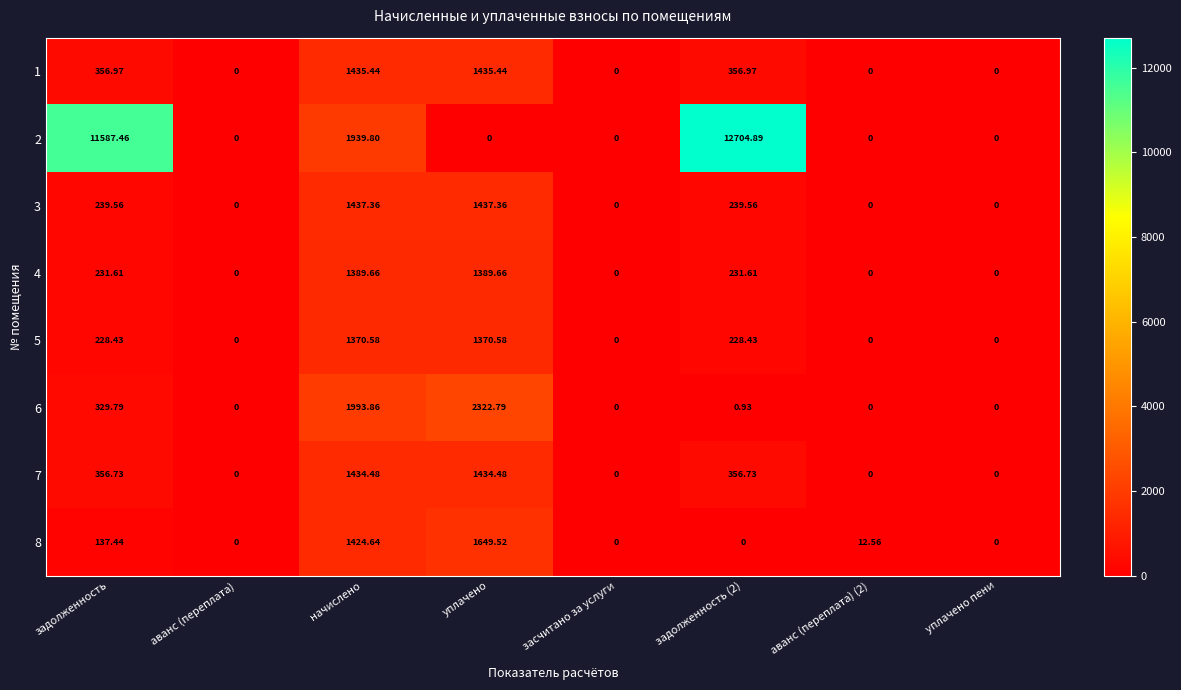

What is the maximum value shown in the chart?

12704.9